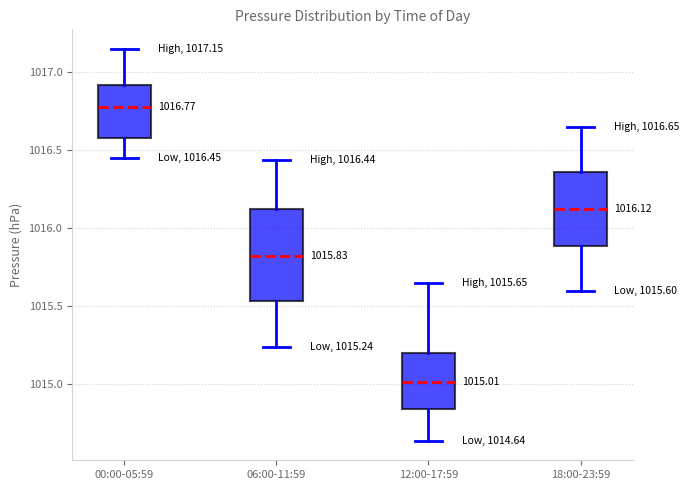

Which box's median line is the lowest?

12:00-17:59